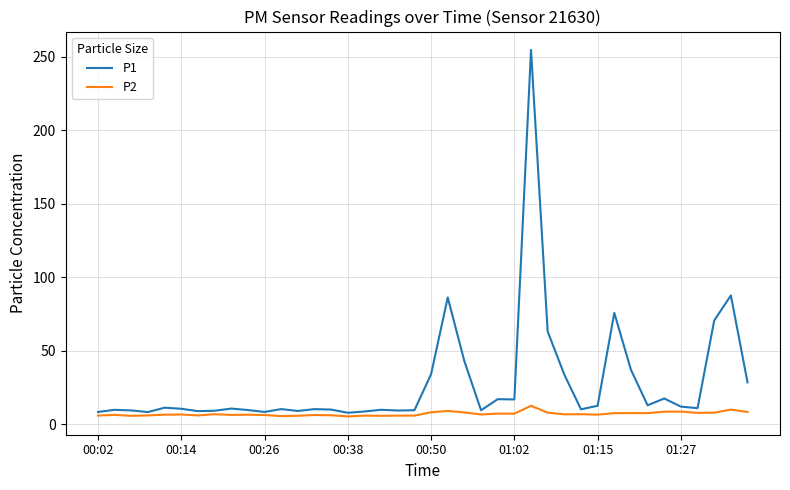

Rank the series by their average value, from highest to lowest.

P1, P2